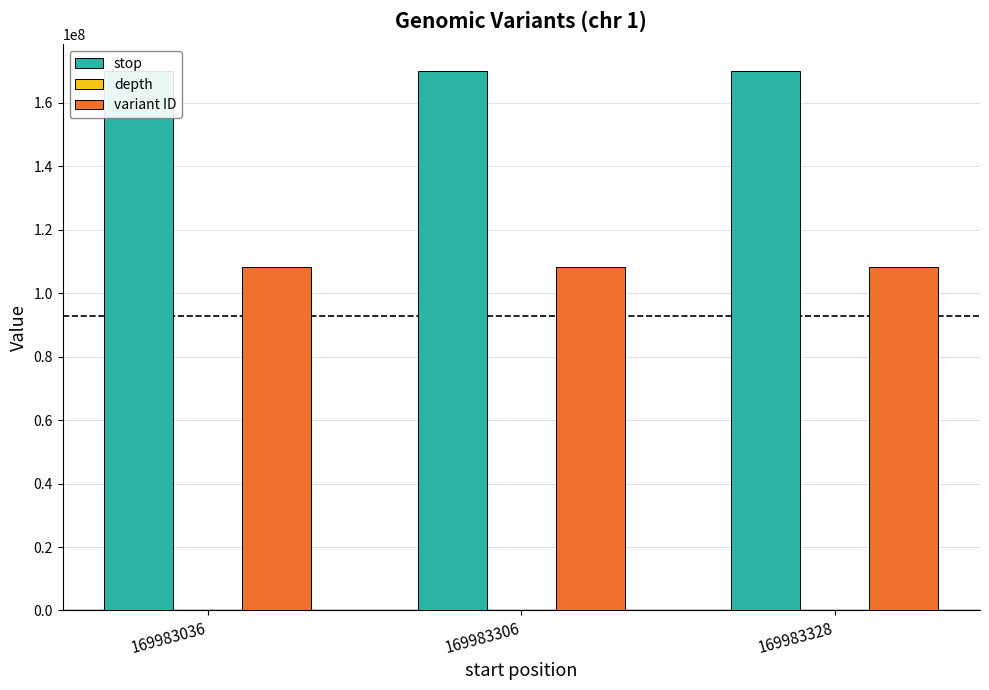

Which category has the highest value across all series?

169983328